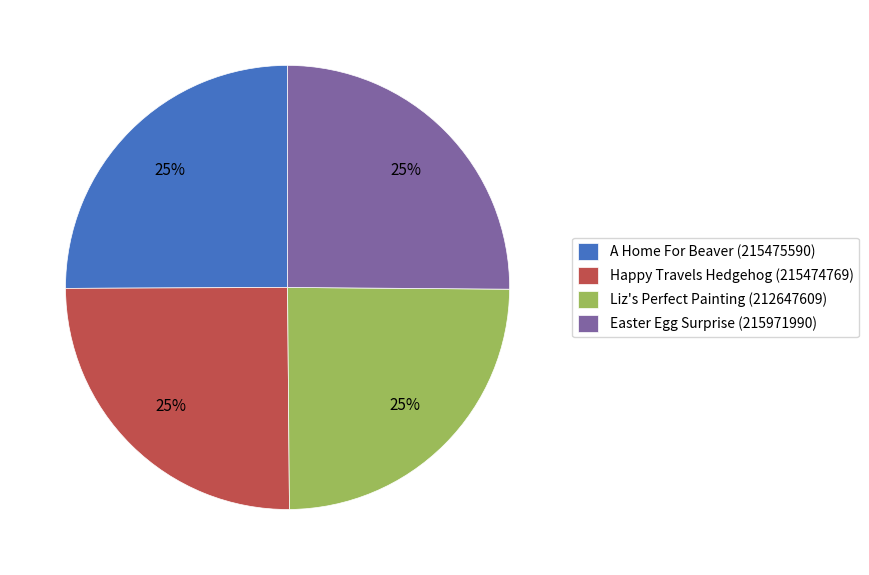

True or false: Happy Travels Hedgehog (215474769) accounts for 25% of the total.

True